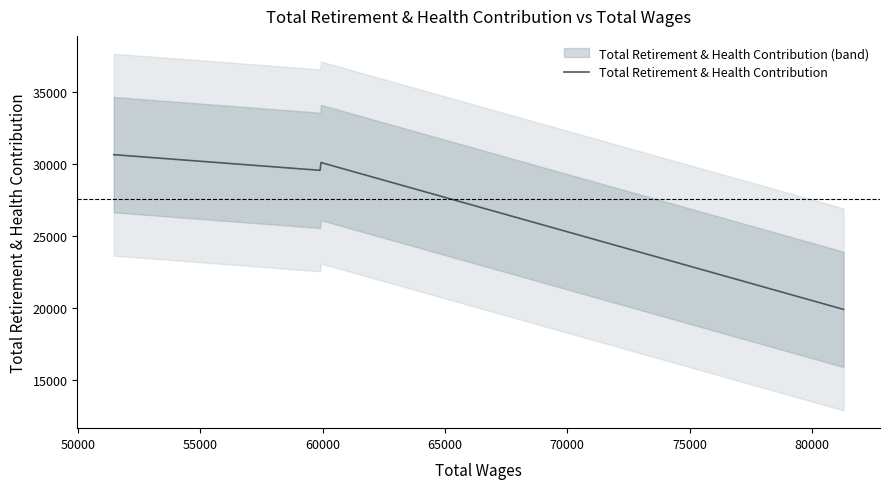

What is the highest value of the Total Retirement & Health Contribution series?

30638